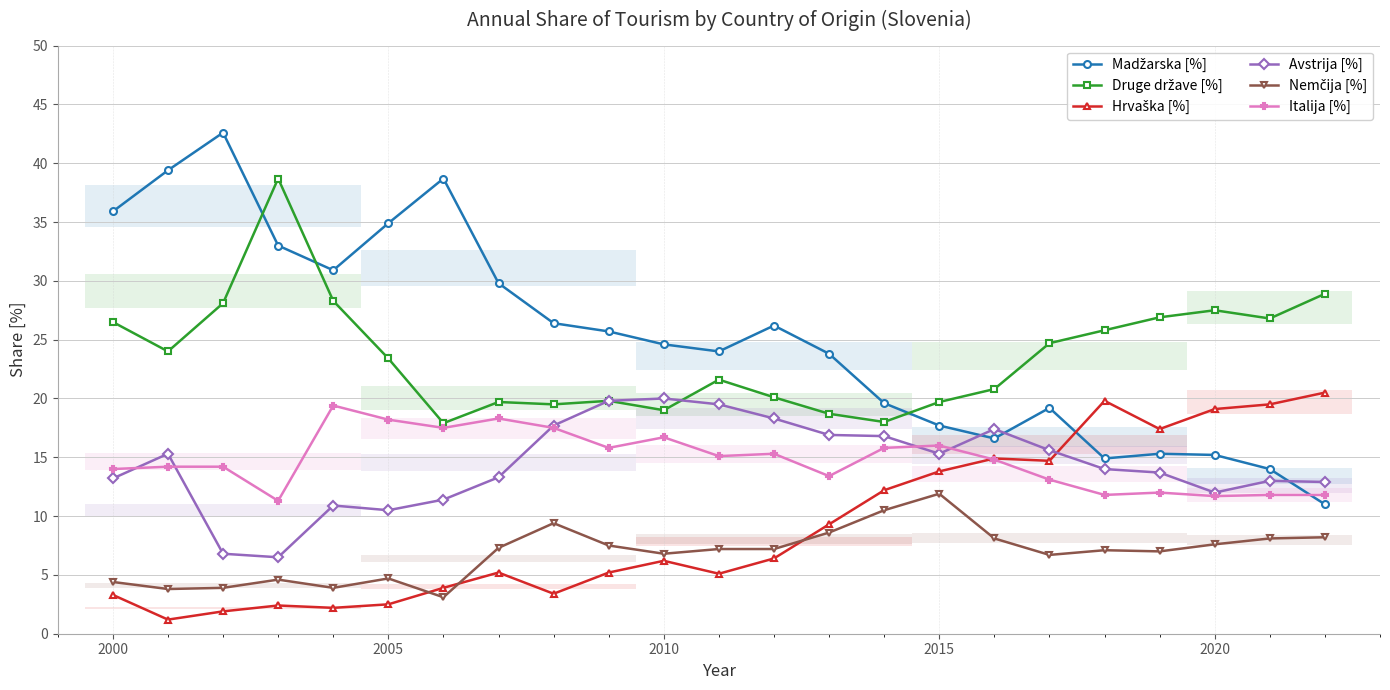

True or false: Druge države [%] and Madžarska [%] intersect in this chart.

True